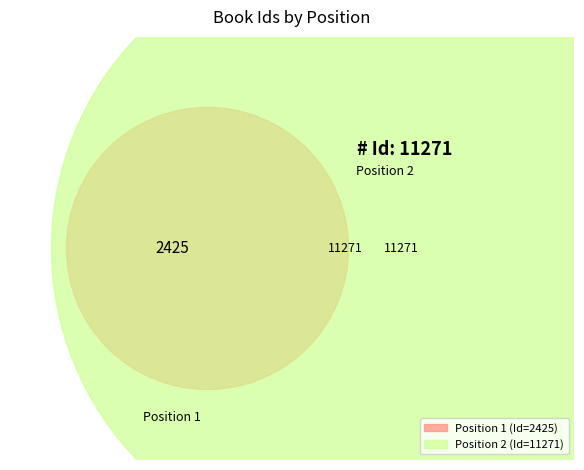

The 2 slice represents 82% of the pie. True or false?

True